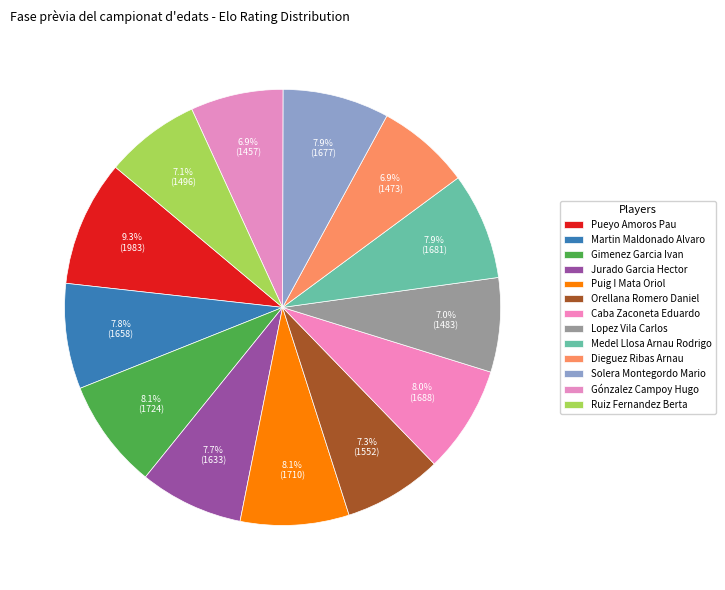

To the nearest percent, what portion does Ruiz Fernandez Berta represent?

7%